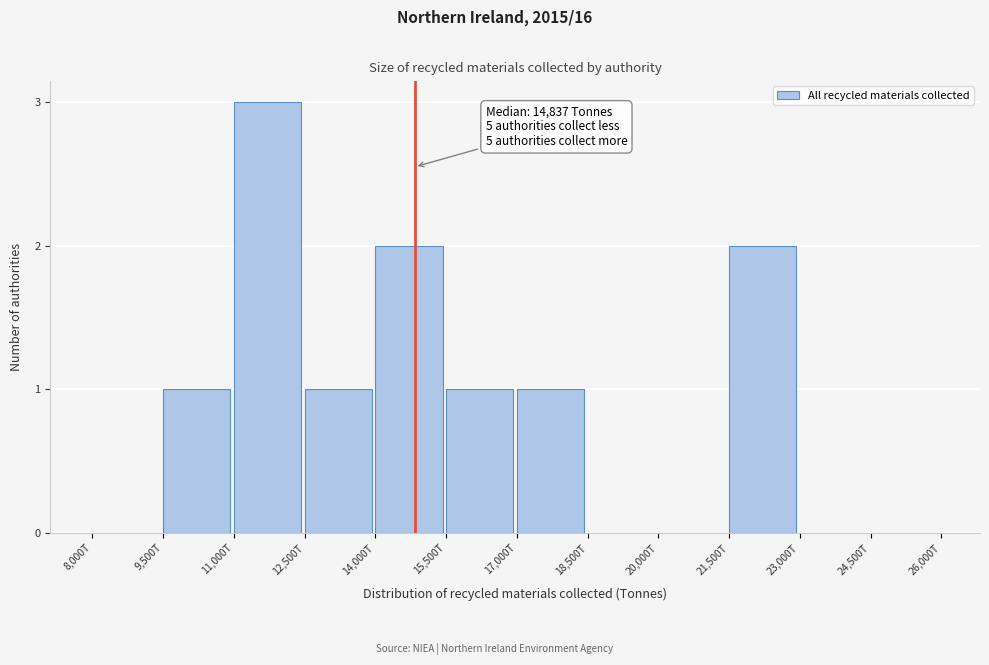

Reading left to right, transcribe all the data shown in this chart.

8,000T=0	9,500T=1	11,000T=3	12,500T=1	14,000T=2	15,500T=1	17,000T=1	18,500T=0	20,000T=0	21,500T=2	23,000T=0	24,500T=0